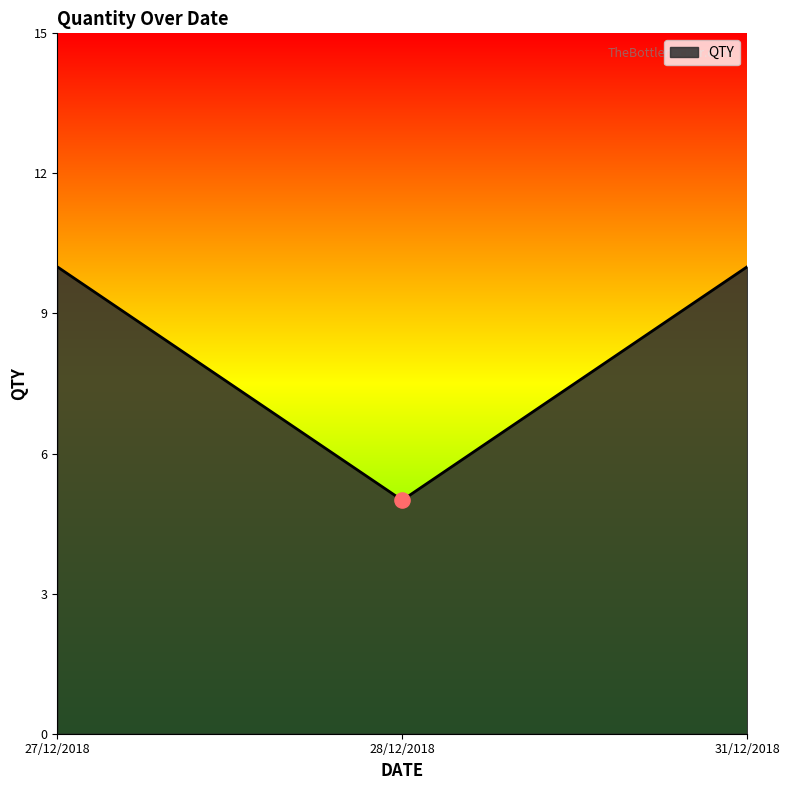

What is the ratio of the value at 28/12/2018 to the value at 27/12/2018?

0.5